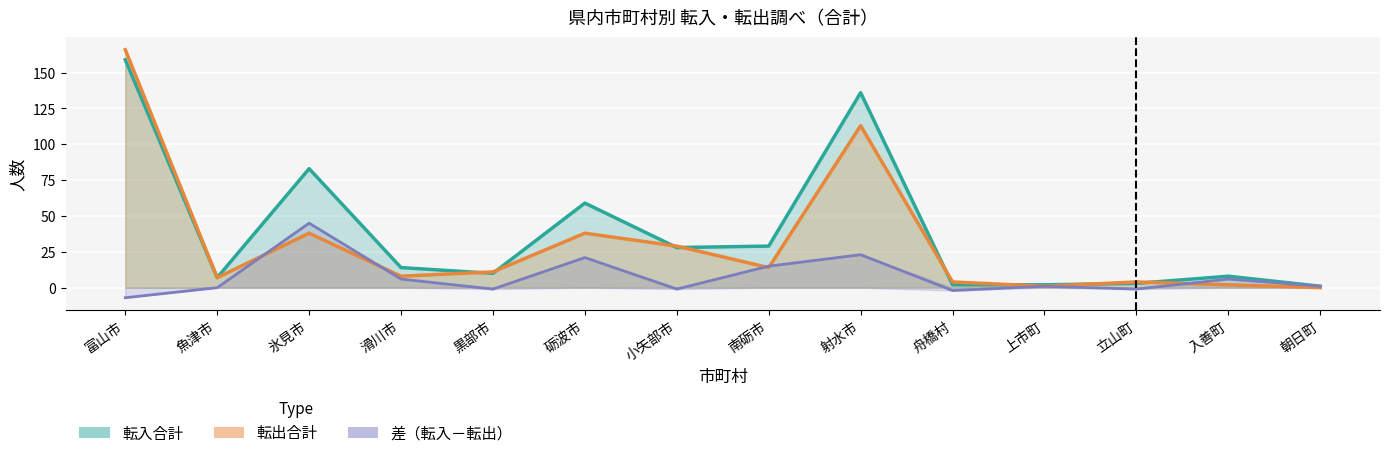

Reading left to right, transcribe all the data shown in this chart.

転入合計: 富山市=159	魚津市=7	氷見市=83	滑川市=14	黒部市=10	砺波市=59	小矢部市=28	南砺市=29	射水市=136	舟橋村=2	上市町=2	立山町=3	入善町=8	朝日町=1
転出合計: 富山市=166	魚津市=7	氷見市=38	滑川市=8	黒部市=11	砺波市=38	小矢部市=29	南砺市=14	射水市=113	舟橋村=4	上市町=1	立山町=4	入善町=2	朝日町=0
差: 富山市=-7	魚津市=0	氷見市=45	滑川市=6	黒部市=-1	砺波市=21	小矢部市=-1	南砺市=15	射水市=23	舟橋村=-2	上市町=1	立山町=-1	入善町=6	朝日町=1